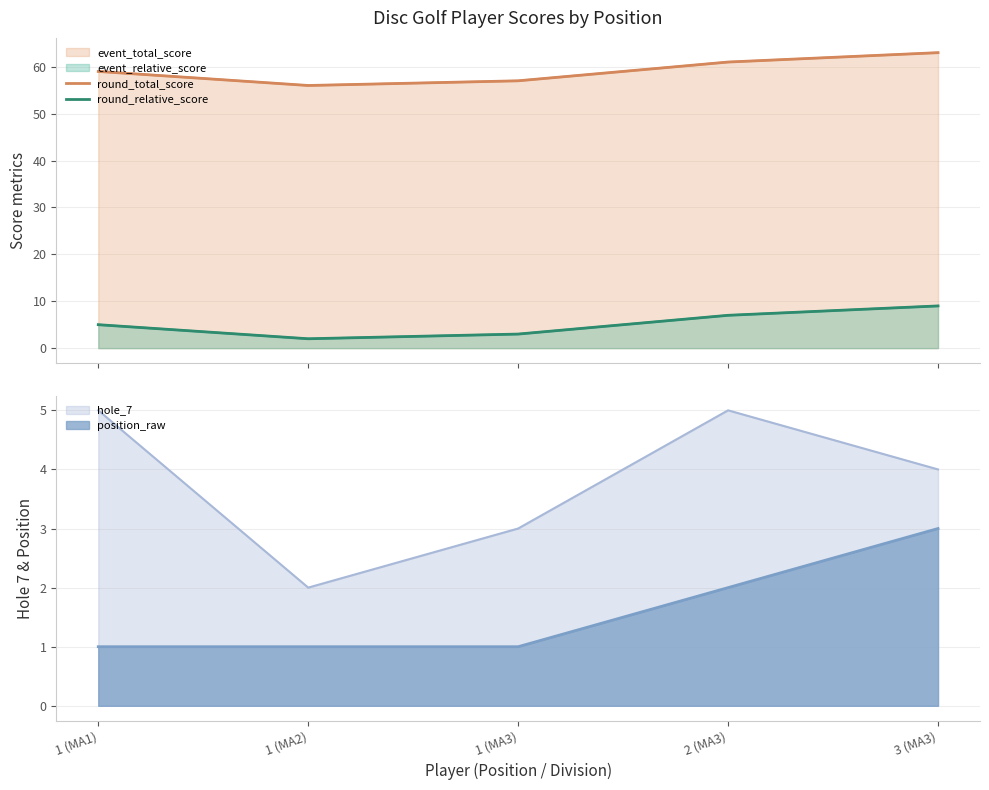

What is the spread (max minus min) of values at 2 (MA3)?

54